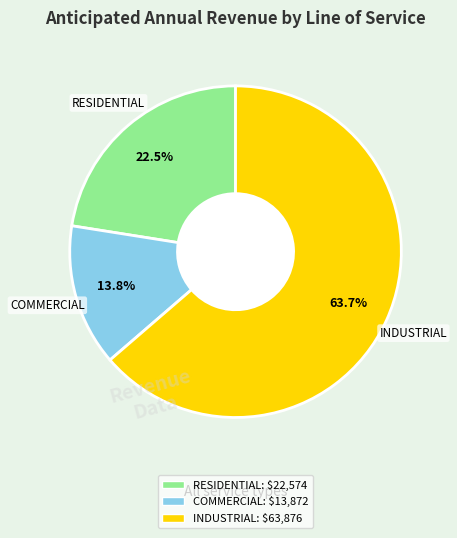

What is the ratio of the value at INDUSTRIAL to the value at COMMERCIAL?

4.6